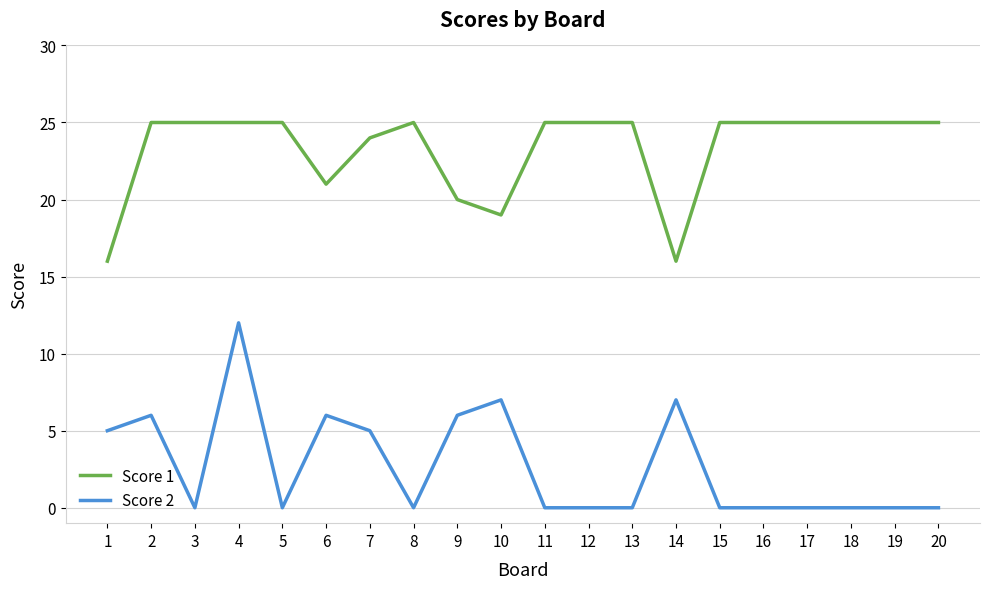

Reading left to right, what are all the values shown in this chart?

Score 1: 1=16	2=25	3=25	4=25	5=25	6=21	7=24	8=25	9=20	10=19	11=25	12=25	13=25	14=16	15=25	16=25	17=25	18=25	19=25	20=25
Score 2: 1=5	2=6	3=0	4=12	5=0	6=6	7=5	8=0	9=6	10=7	11=0	12=0	13=0	14=7	15=0	16=0	17=0	18=0	19=0	20=0